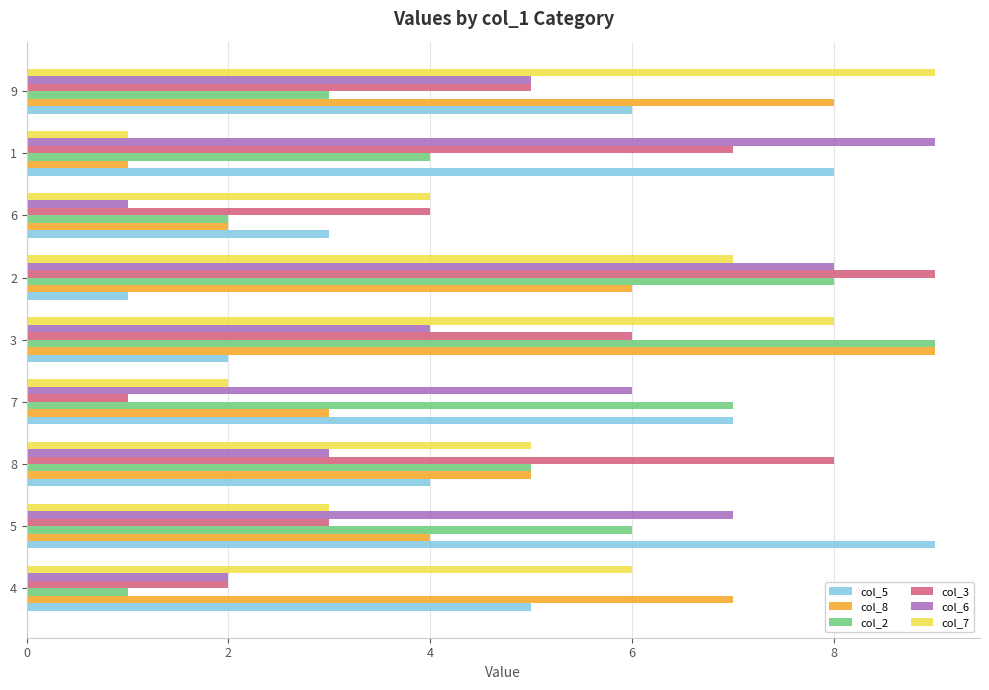

List the labels in order of col_6 value, largest first.

1, 2, 5, 7, 9, 3, 8, 4, 6